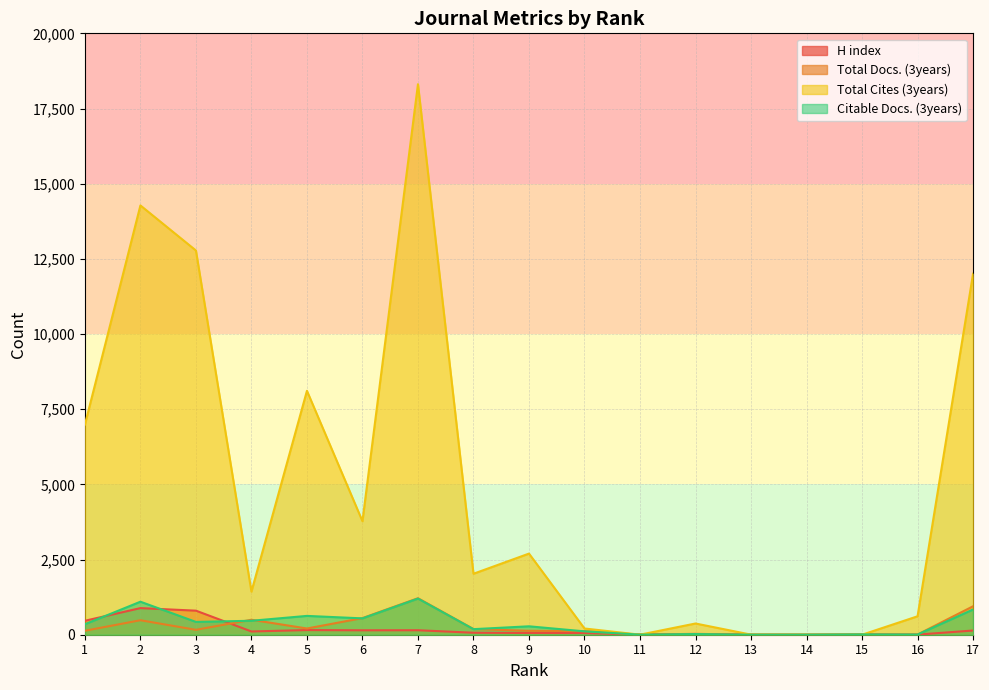

What is the spread (max minus min) of values at 13?

1